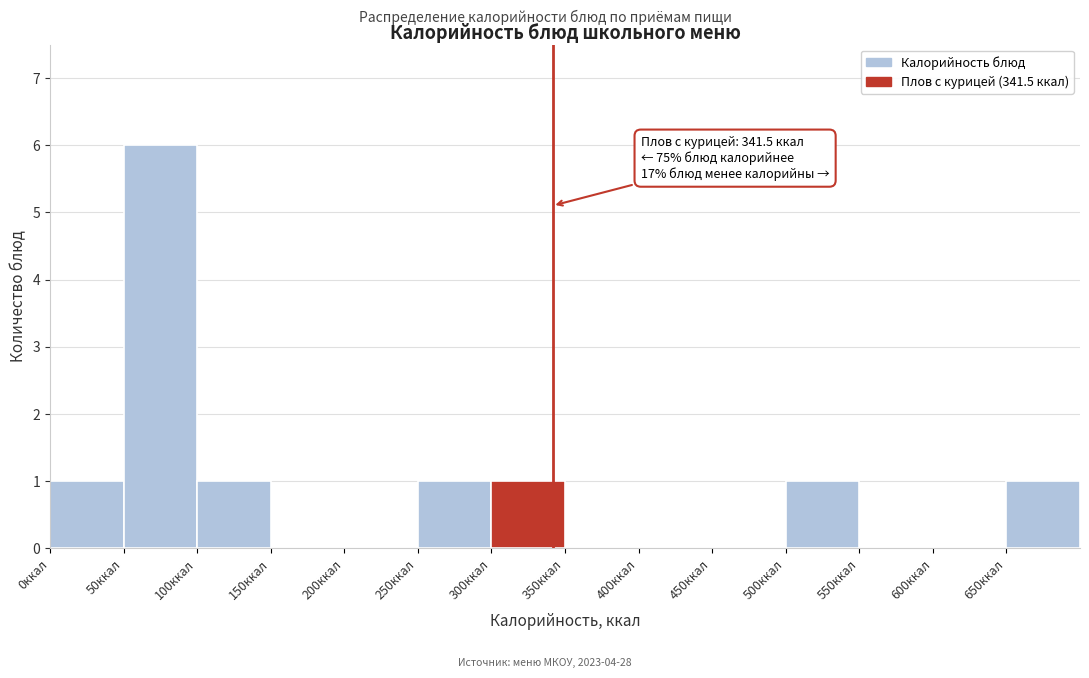

Over which range of the x-axis is the bar tallest?

50 to 100